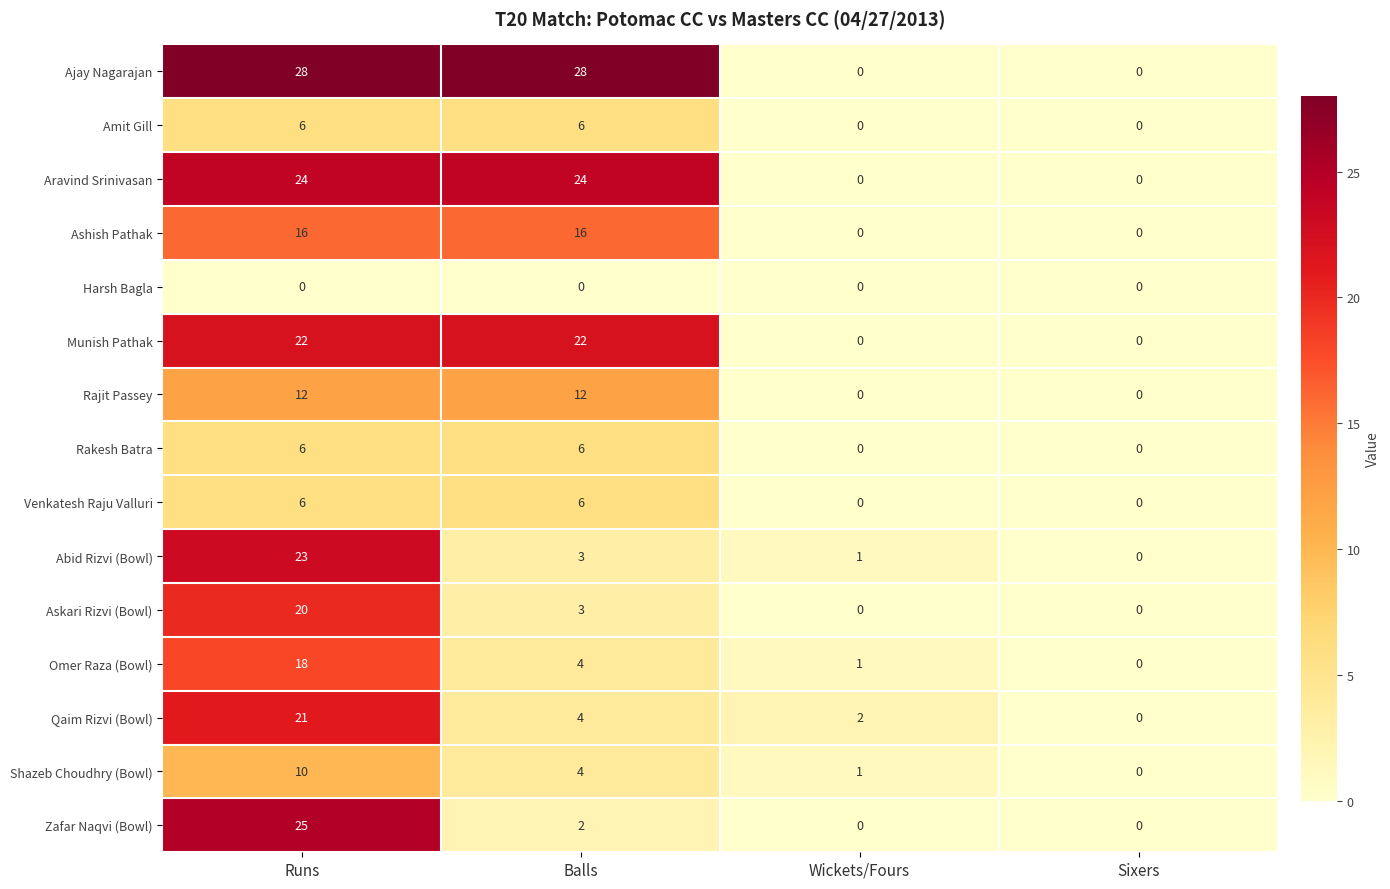

True or false: Abid Rizvi (Bowl) has a value of 4 at Balls.

False